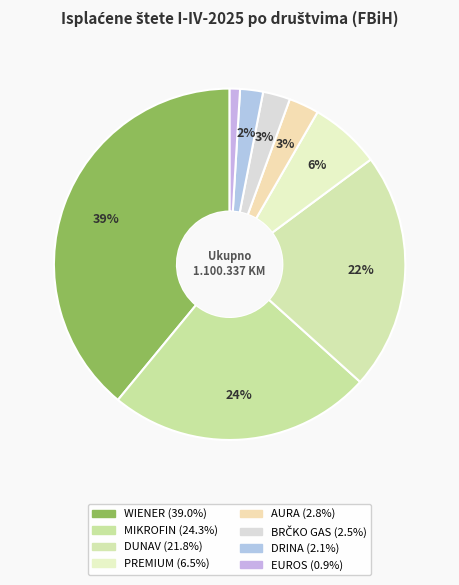

Rank the categories by value from highest to lowest.

WIENER, MIKROFIN, DUNAV, PREMIUM, AURA, BRČKO GAS, DRINA, EUROS